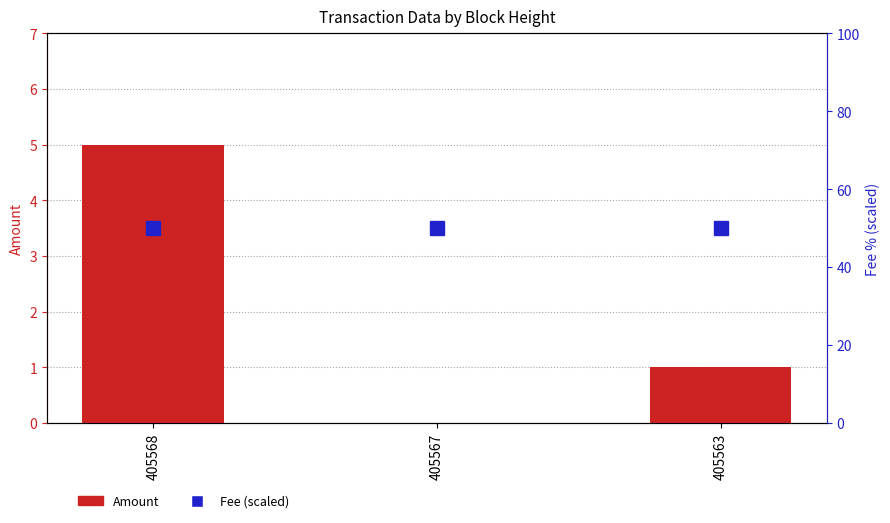

Reading left to right, what are all the values shown in this chart?

Amount: 5	0	1
Fee (scaled): 50	50	50